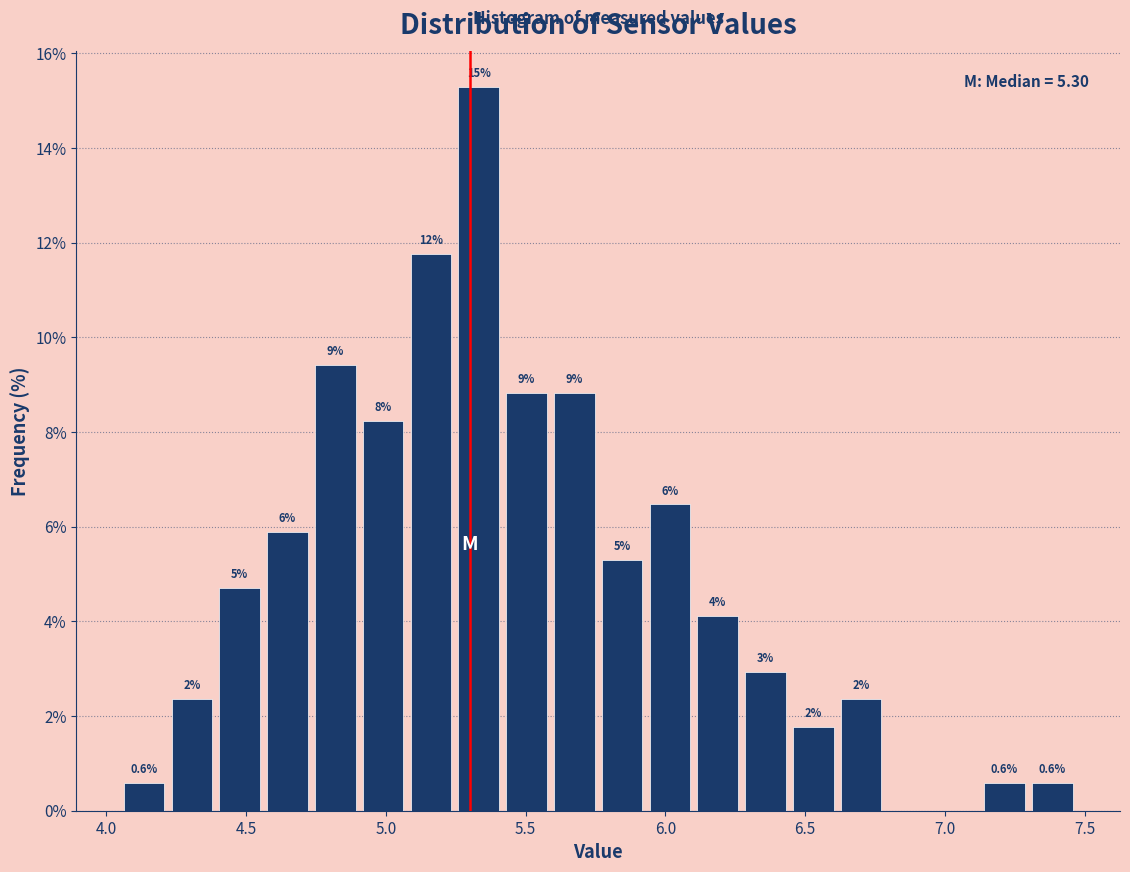

Around what value on the x-axis is the tallest bar? Give the approximate position of its centre, as read against the axis.

5.35